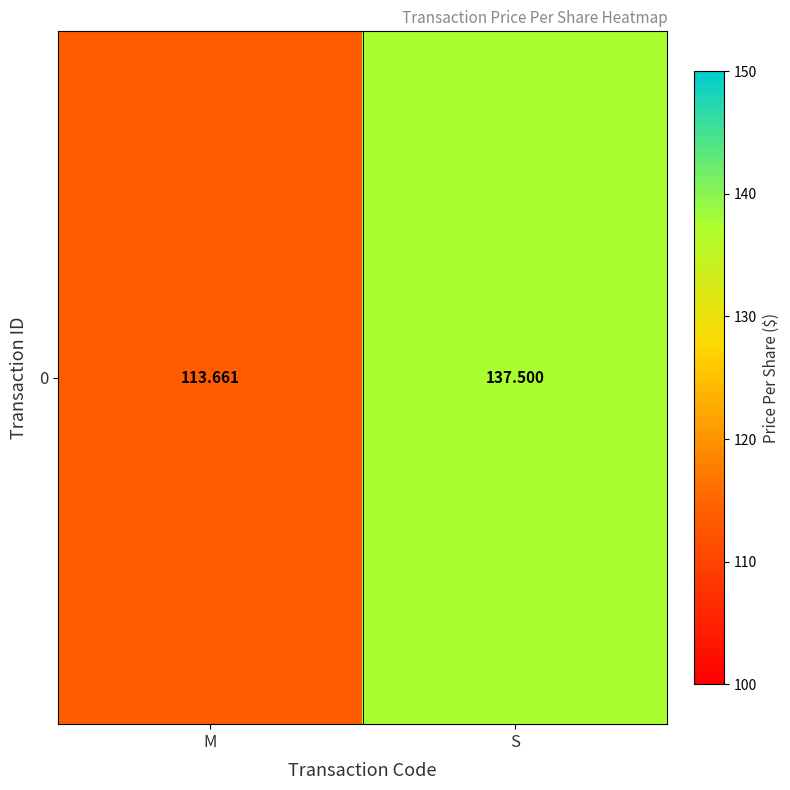

What is the minimum value shown in the chart?

113.7